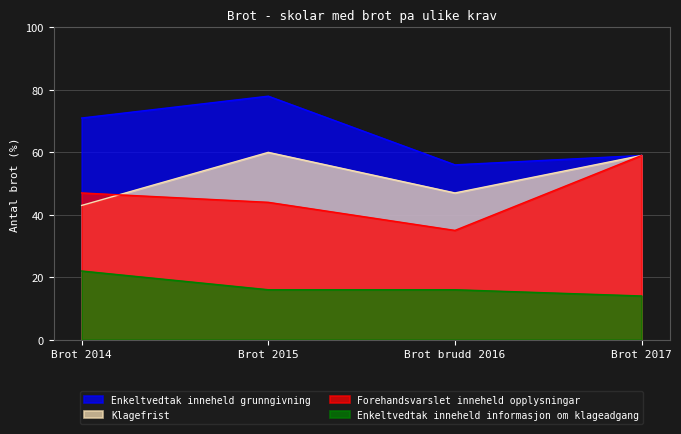

What is the approximate value of Enkeltvedtak inneheld grunngivning at Brot 2017, to the nearest 5?

60